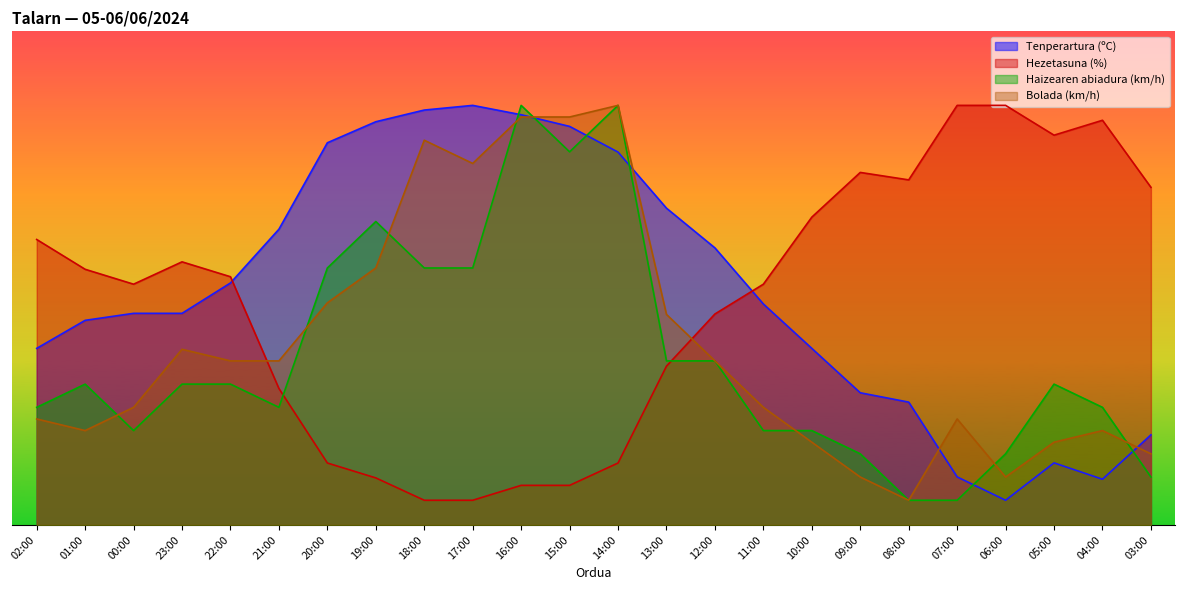

How many values in the Hezetasuna (%) series exceed 50?

12